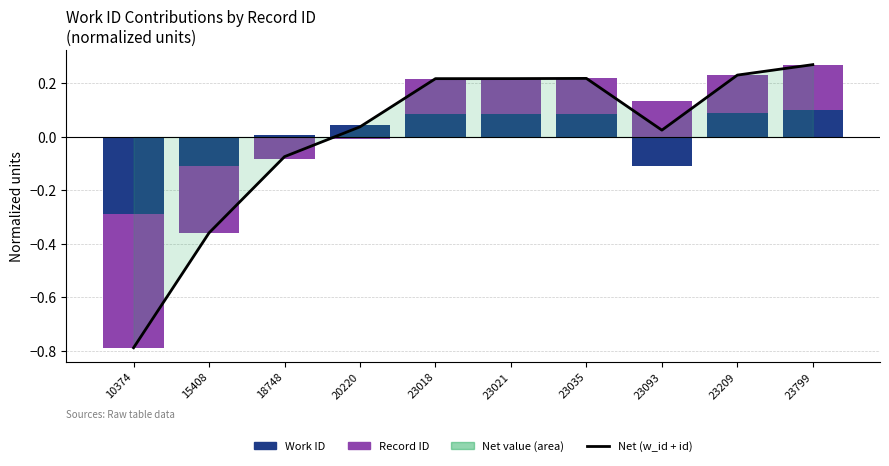

Is it true that Record ID (negative) equals 0.0 at 23093?

True